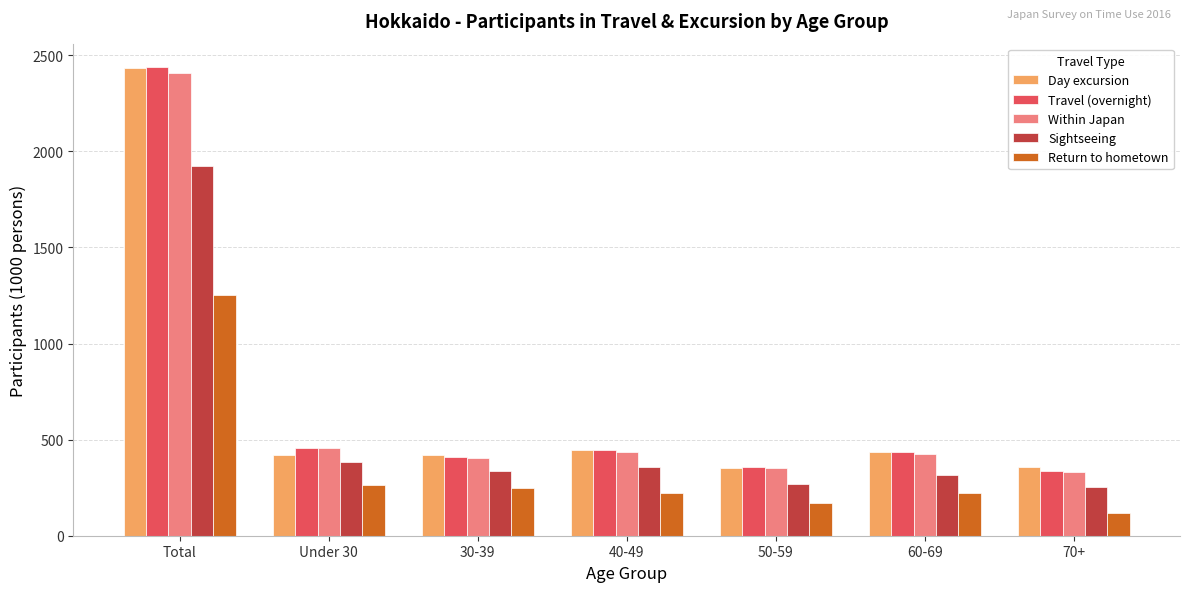

True or false: Return to hometown has a value of 55 at Under 30.

False